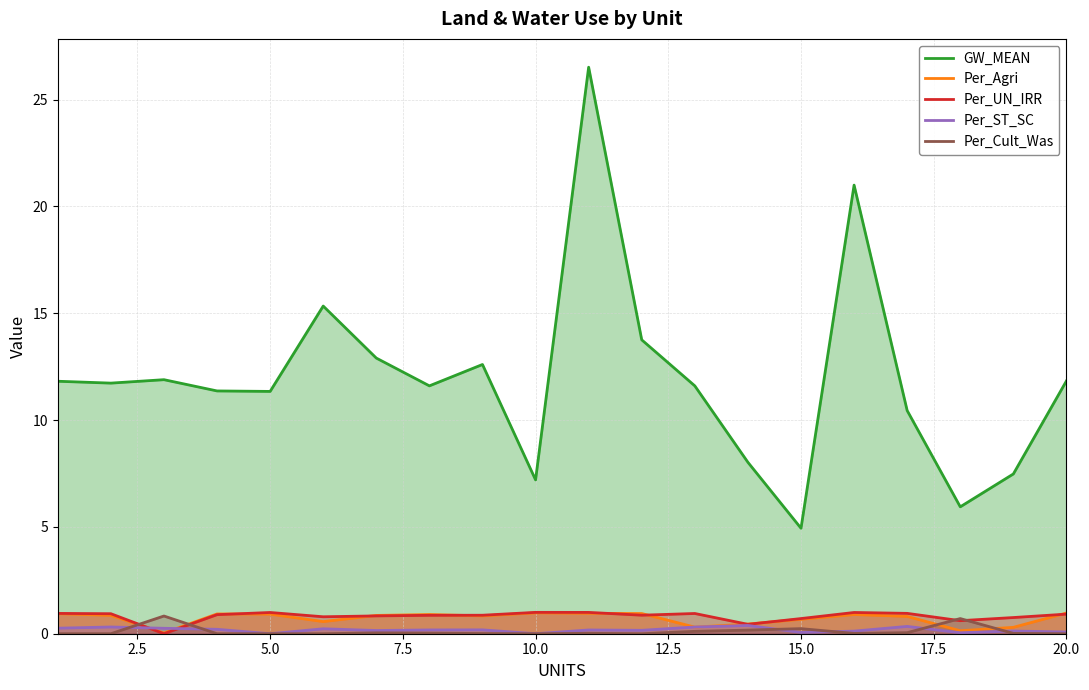

Reading left to right, what are all the values shown in this chart?

GW_MEAN: 11.8	11.7	11.9	11.4	11.3	15.3	12.9	11.6	12.6	7.2	26.5	13.8	11.6	8.0	4.9	21.0	10.4	5.9	7.5	11.8
Per_Agri: 0.9	0.9	0.0	0.9	0.9	0.6	0.9	0.9	0.8	1.0	1.0	0.9	0.3	0.5	0.7	0.9	0.8	0.1	0.3	1.0
Per_UN_IRR: 1.0	0.9	0.0	0.9	1.0	0.8	0.8	0.9	0.9	1.0	1.0	0.9	0.9	0.4	0.7	1.0	1.0	0.6	0.8	0.9
Per_ST_SC: 0.3	0.3	0.3	0.2	0.0	0.2	0.2	0.2	0.2	0.0	0.2	0.2	0.3	0.4	0.1	0.1	0.3	0.0	0.1	0.1
Per_Cult_Was: 0.0	0.0	0.8	0.0	0.0	0.0	0.0	0.0	0.0	0.0	0.0	0.0	0.1	0.2	0.2	0.0	0.0	0.7	0.0	0.0